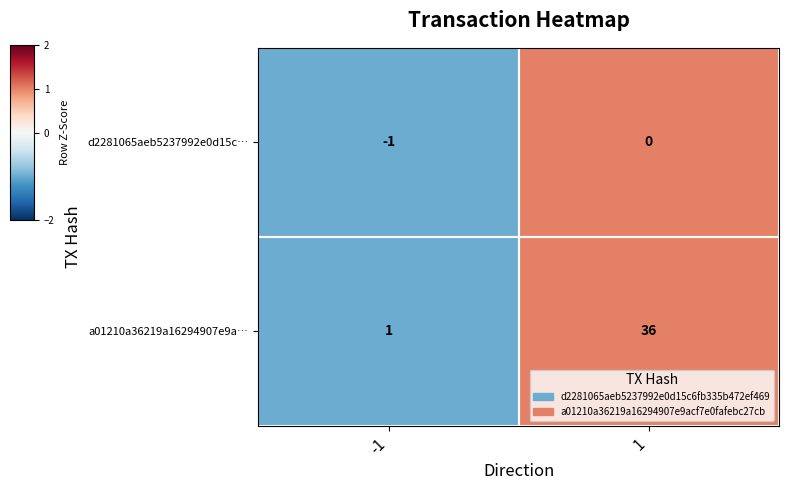

What is the highest value of the a01210a36219a16294907e9a… series?

36